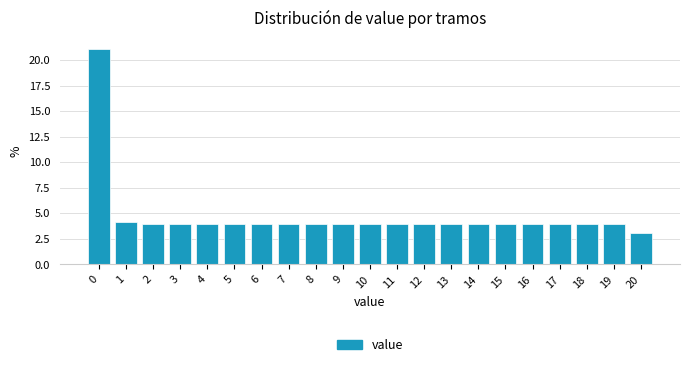

Reading left to right, extract all data points from this chart.

21.1	4.1	4.0	4.0	4.0	4.0	4.0	4.0	4.0	4.0	4.0	4.0	4.0	4.0	4.0	4.0	4.0	4.0	4.0	4.0	3.1